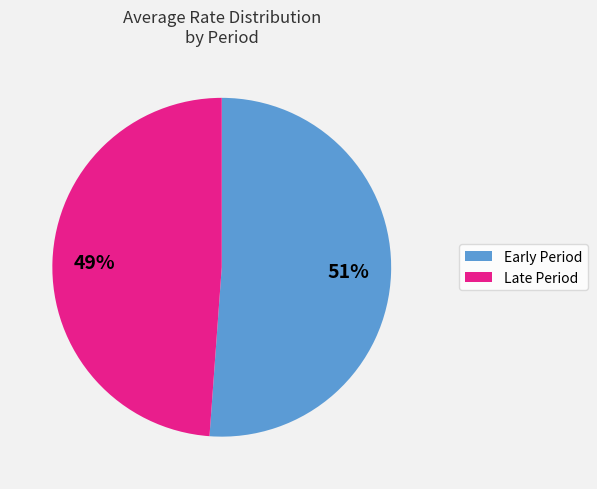

To the nearest percent, what is the average slice percentage?

50%